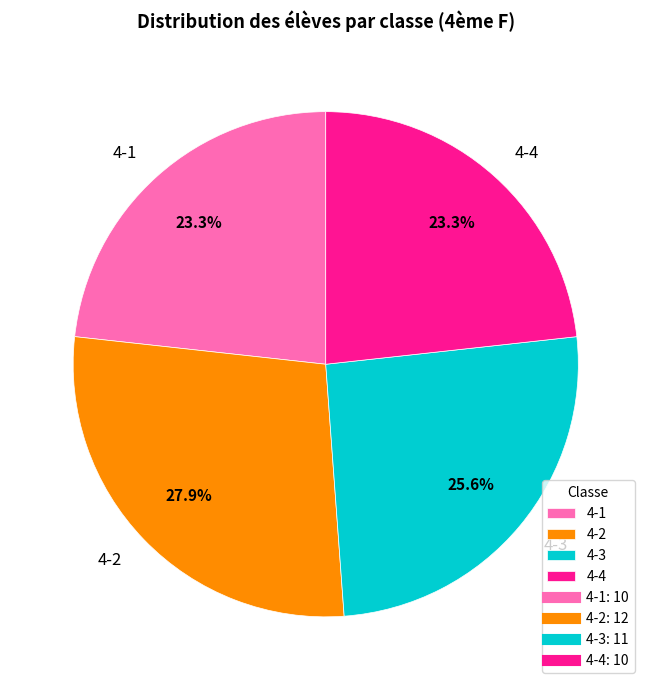

What is the largest slice in the pie chart?

4-2